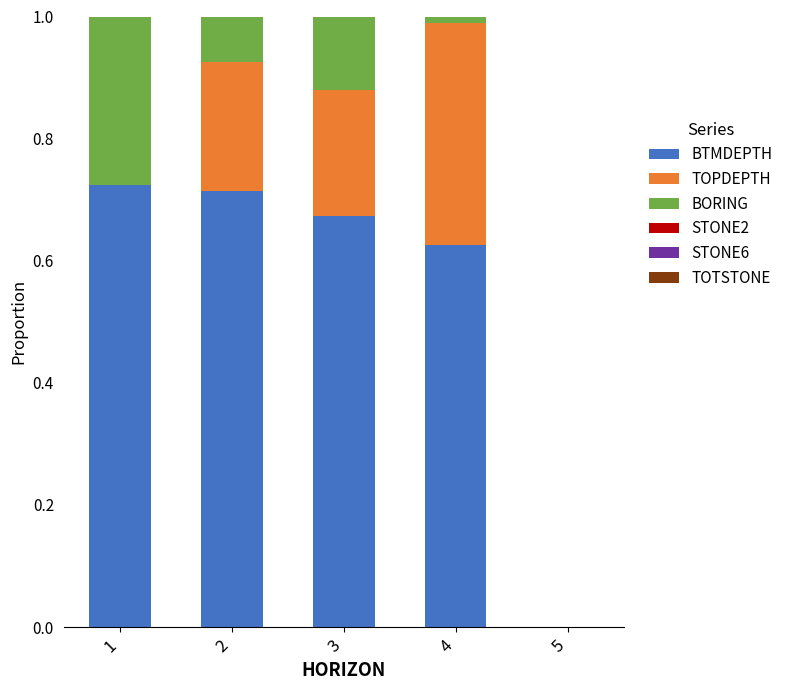

True or false: BTMDEPTH has a value of 0.3 at 2.

False